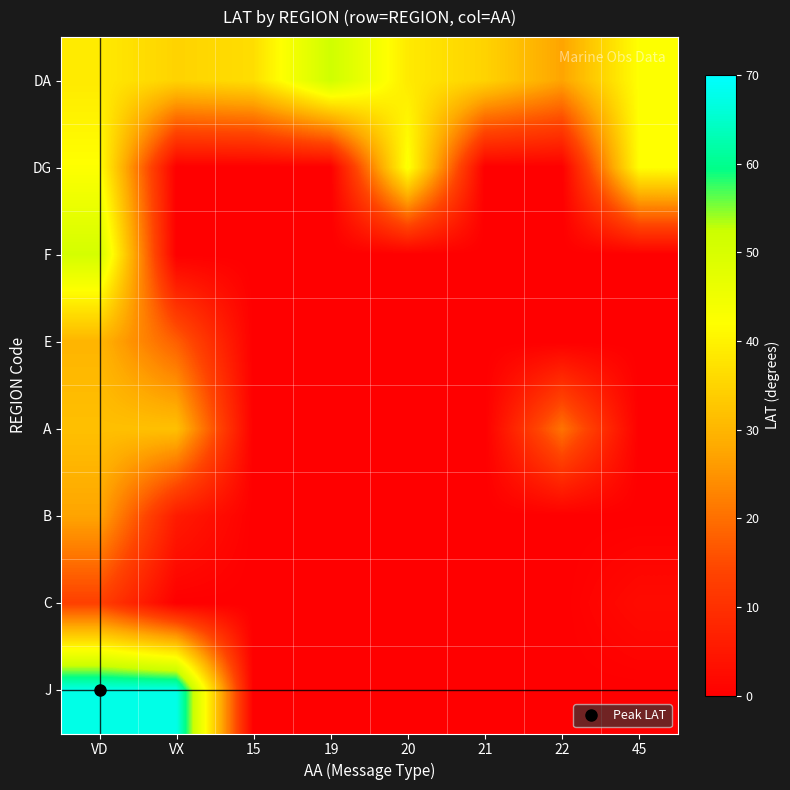

Reading left to right, extract all data points from this chart.

DA: VD=38.6	VX=34.8	15=36.6	19=51.7	20=38.6	21=34.8	22=27.3	45=42.2
DG: VD=42.2	VX=0.0	15=0.0	19=0.0	20=42.9	21=0.0	22=0.0	45=42.0
F: VD=50.7	VX=0.0	15=0.0	19=0.0	20=0.0	21=0.0	22=0.0	45=0.0
E: VD=29.8	VX=17.8	15=0.0	19=0.0	20=0.0	21=0.0	22=0.0	45=0.0
A: VD=31.7	VX=31.7	15=0.0	19=0.0	20=0.0	21=0.0	22=20.6	45=0.0
B: VD=27.3	VX=5.7	15=0.0	19=0.0	20=0.0	21=0.0	22=0.0	45=0.0
C: VD=13.3	VX=0.0	15=0.0	19=0.0	20=0.0	21=0.0	22=0.0	45=2.4
J: VD=67.5	VX=67.5	15=0.0	19=0.0	20=0.0	21=0.0	22=0.0	45=0.0